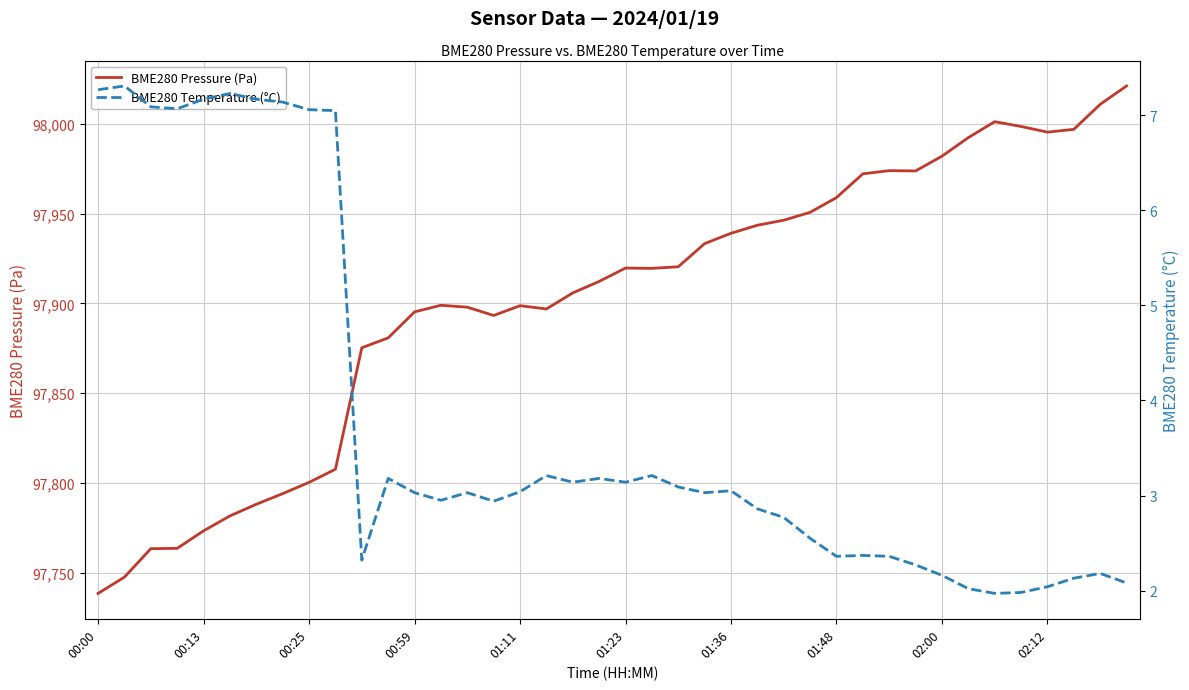

True or false: BME280 Temperature (°C) has a value of 3.2 at 21.

True